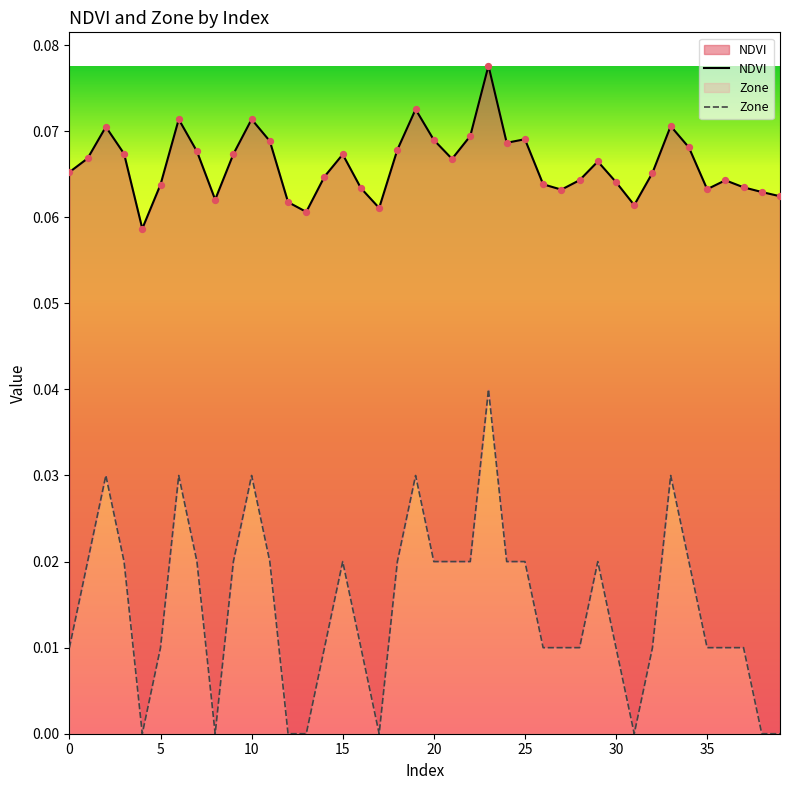

At how many categories does at least one series exceed 0?

40